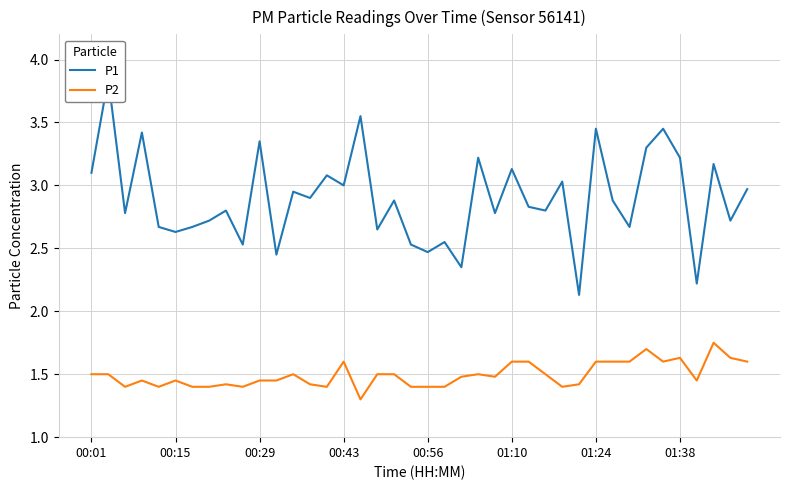

What is the difference between the second highest and second lowest values in the P1 series?

1.3